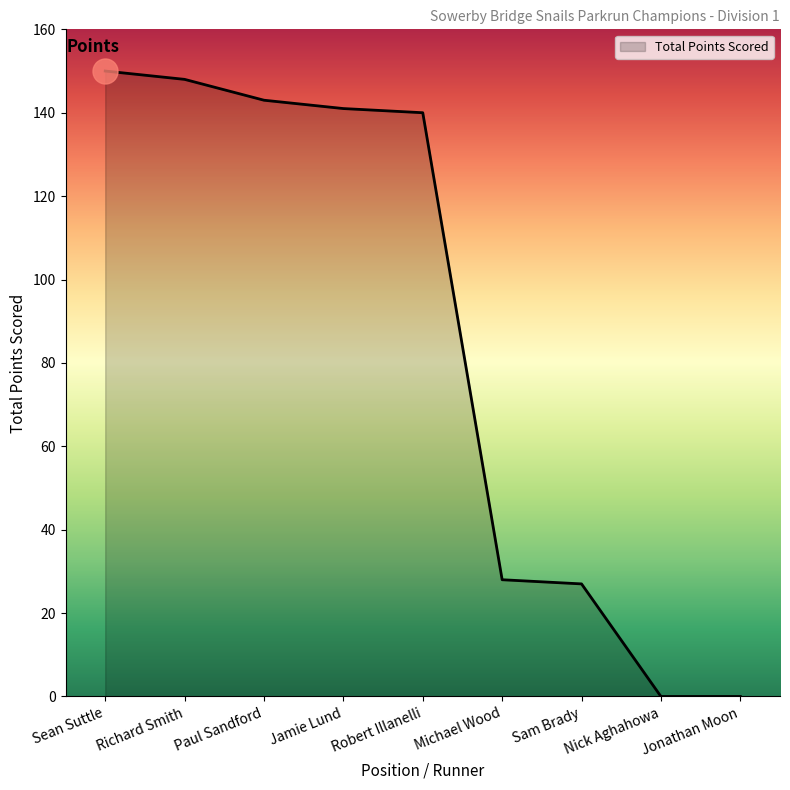

The value at Sean Suttle is 60. True or false?

False